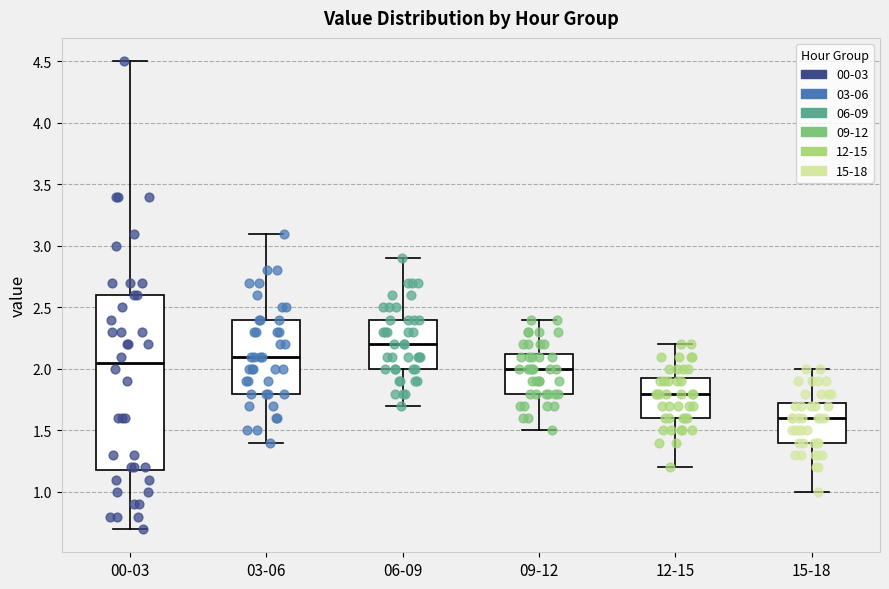

Where does the median line of the box for 09-12 sit on the y-axis? The values are not printed on the chart, so give them approximately, as read against the axis.

2.00